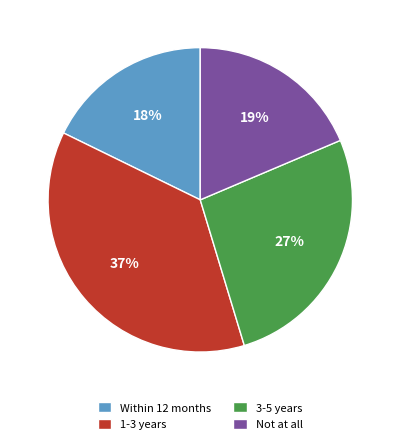

True or false: Not at all accounts for 12% of the total.

False